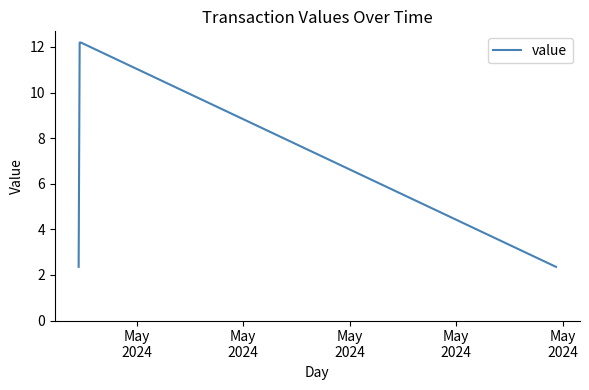

What is the greatest value displayed?

12.2